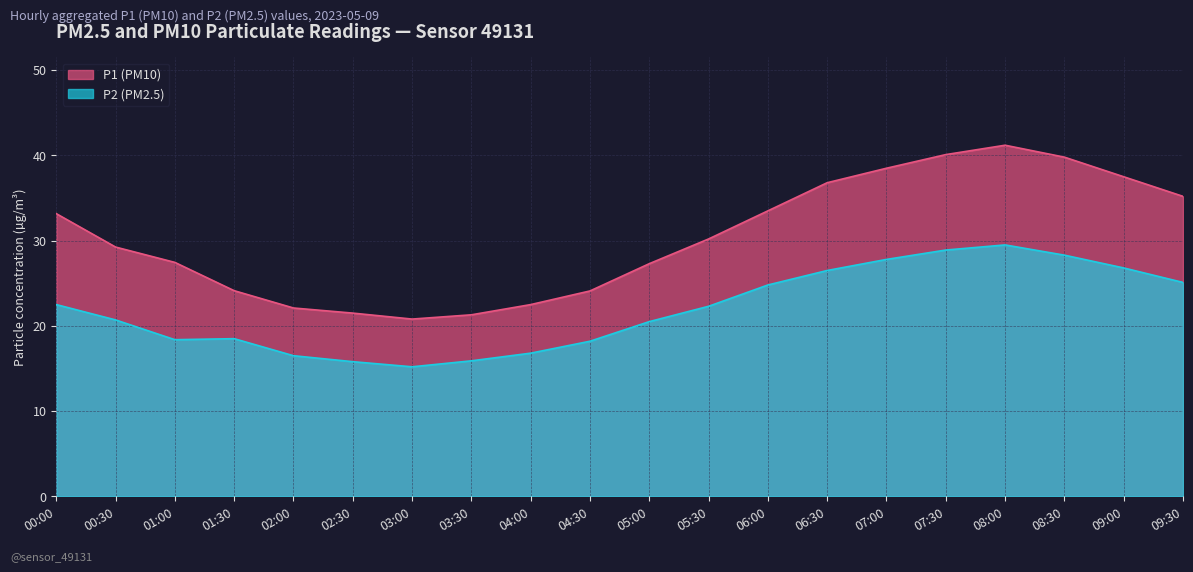

List the labels in order of P1 value, smallest first.

03:00, 03:30, 02:30, 02:00, 04:00, 04:30, 01:30, 05:00, 01:00, 00:30, 05:30, 00:00, 06:00, 09:30, 06:30, 09:00, 07:00, 08:30, 07:30, 08:00